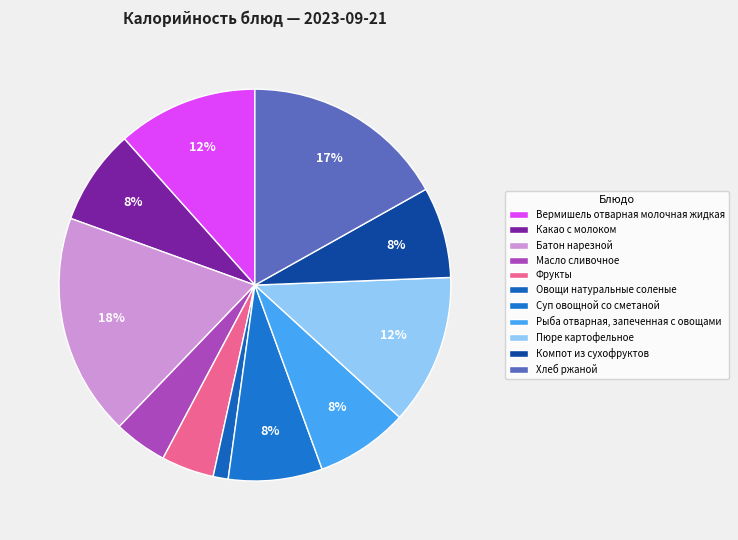

How many segments does this pie chart have?

11